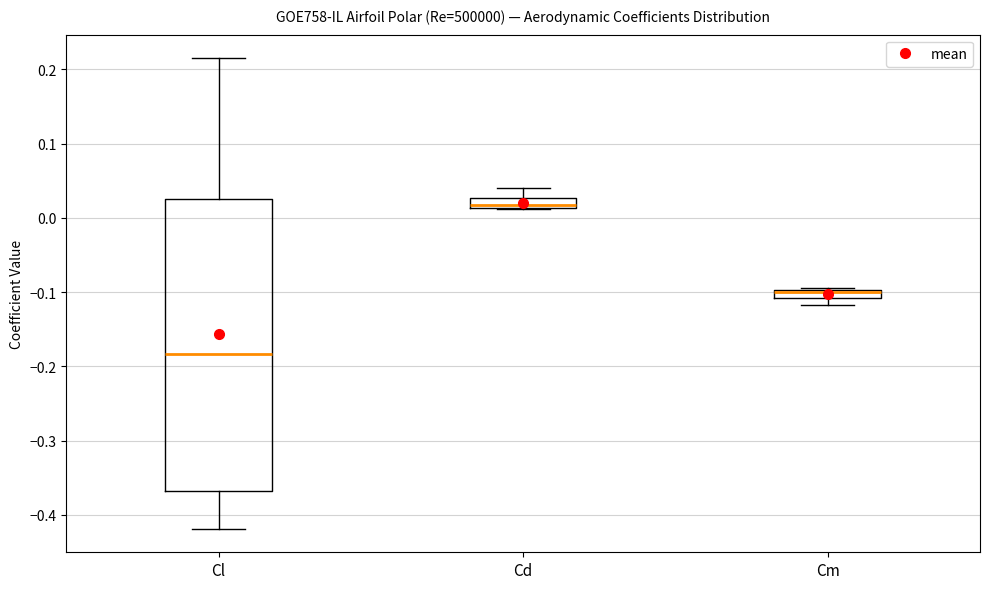

Which box is the tallest, from its lower edge to its upper edge?

Cl